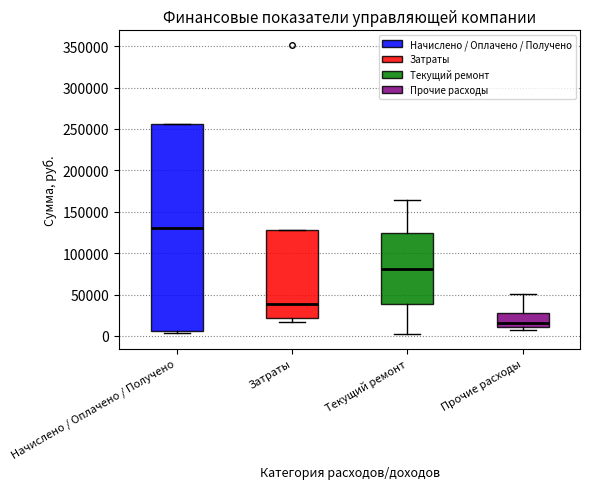

Where does the median line of the box for Затраты sit on the y-axis? The values are not printed on the chart, so give them approximately, as read against the axis.

40000